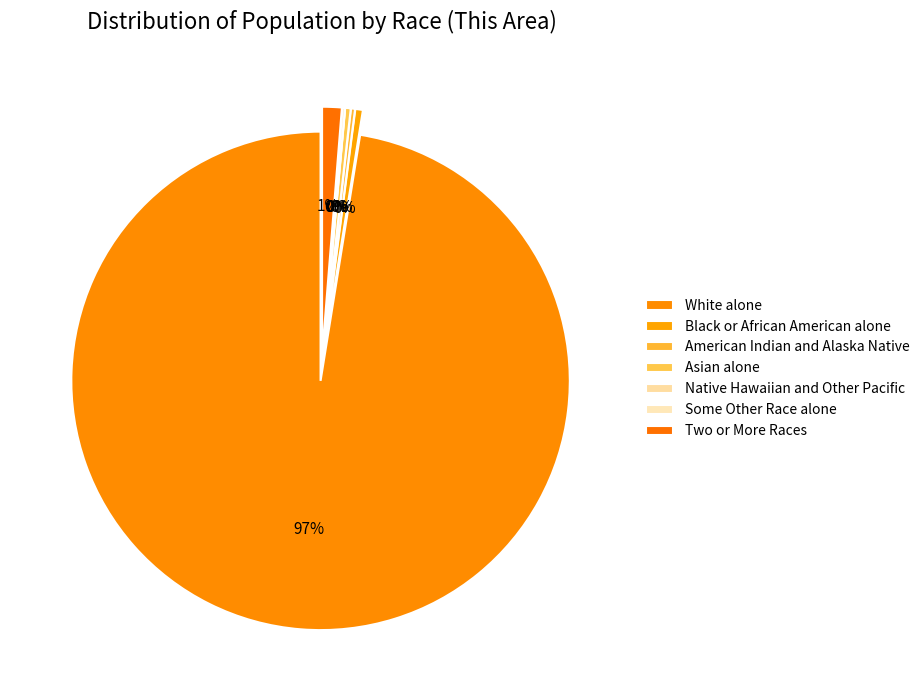

To the nearest percent, what is the average slice percentage?

14%